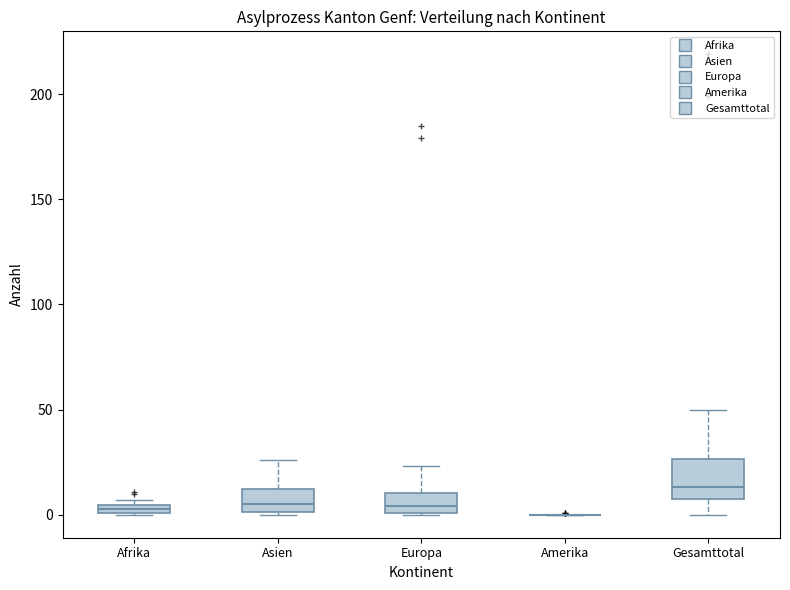

Which box is the tallest, from its lower edge to its upper edge?

Gesamttotal